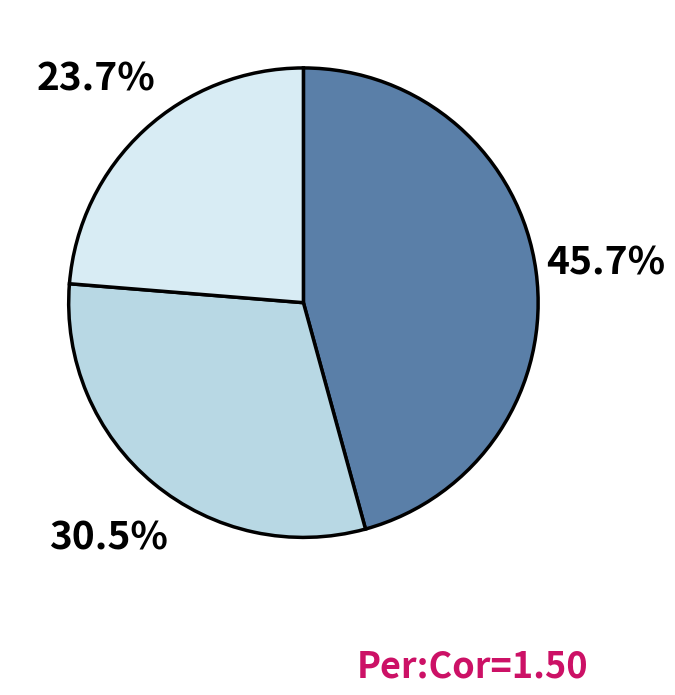

Is there any slice that represents more than half of the pie?

No